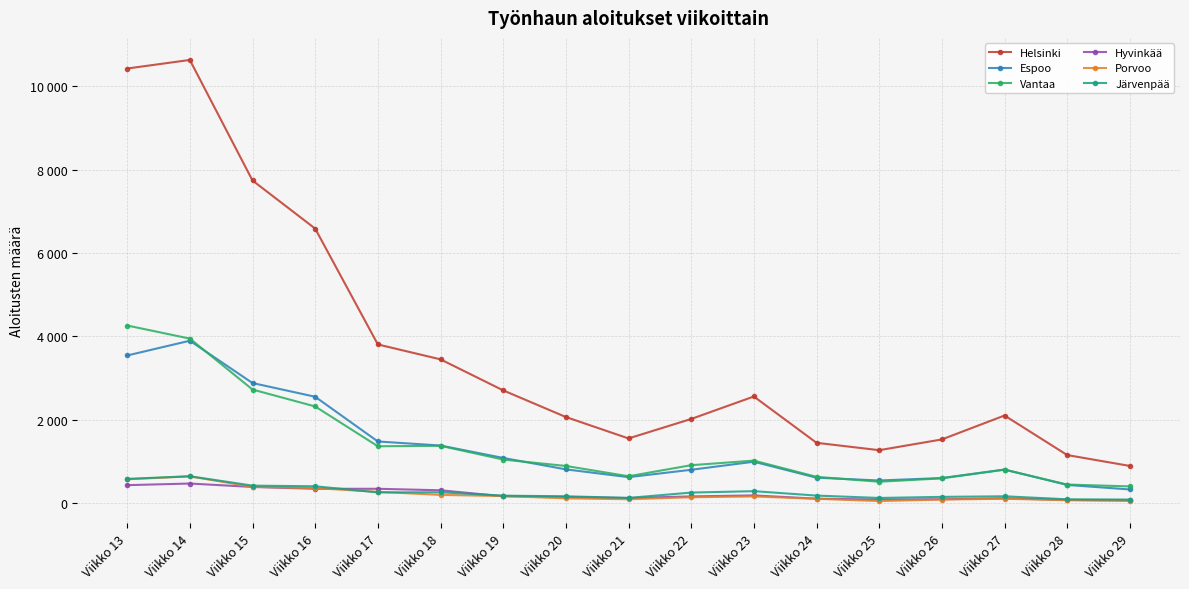

Does the chart have visible grid lines?

Yes